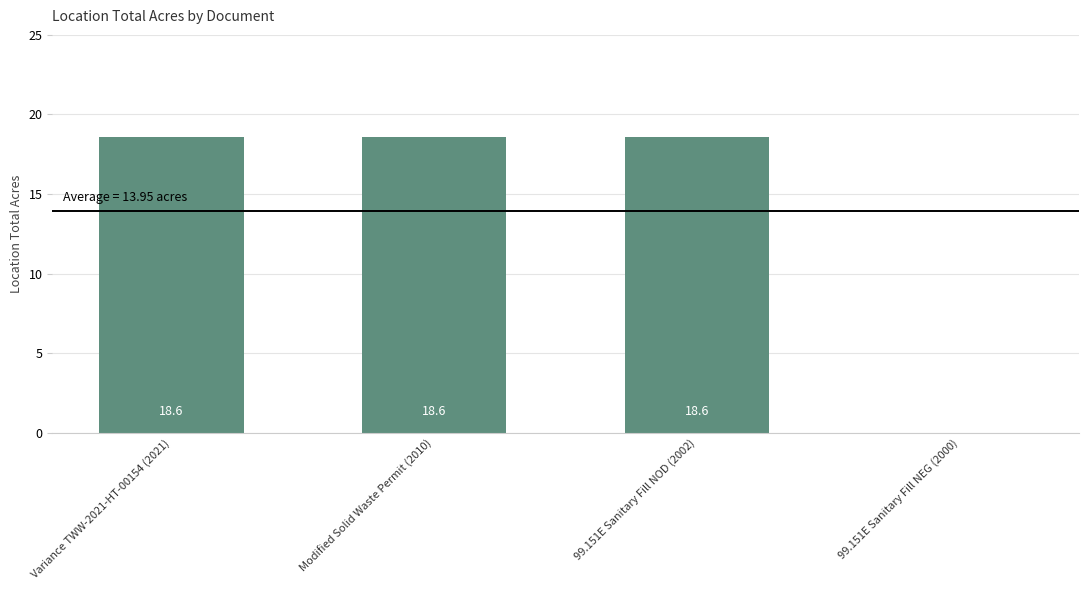

Where does the data first go above 18?

Variance TWW-2021-HT-00154 (2021)